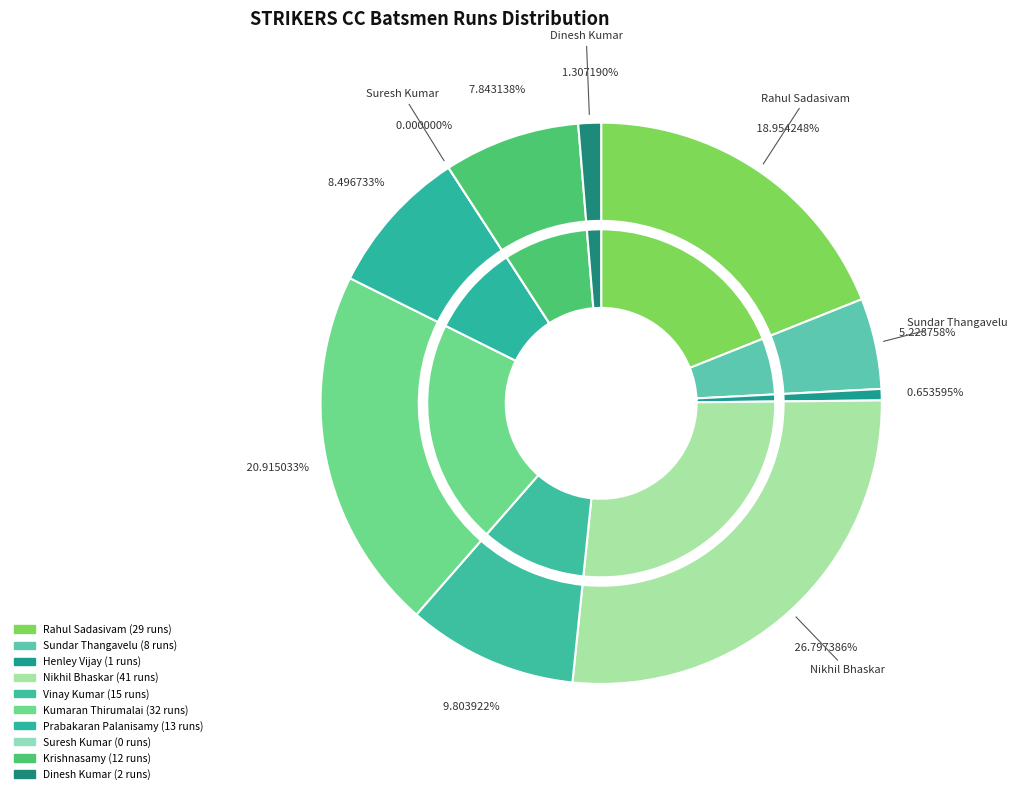

Combined, what portion of the pie is Sundar Thangavelu and Kumaran Thirumalai?

26.1%